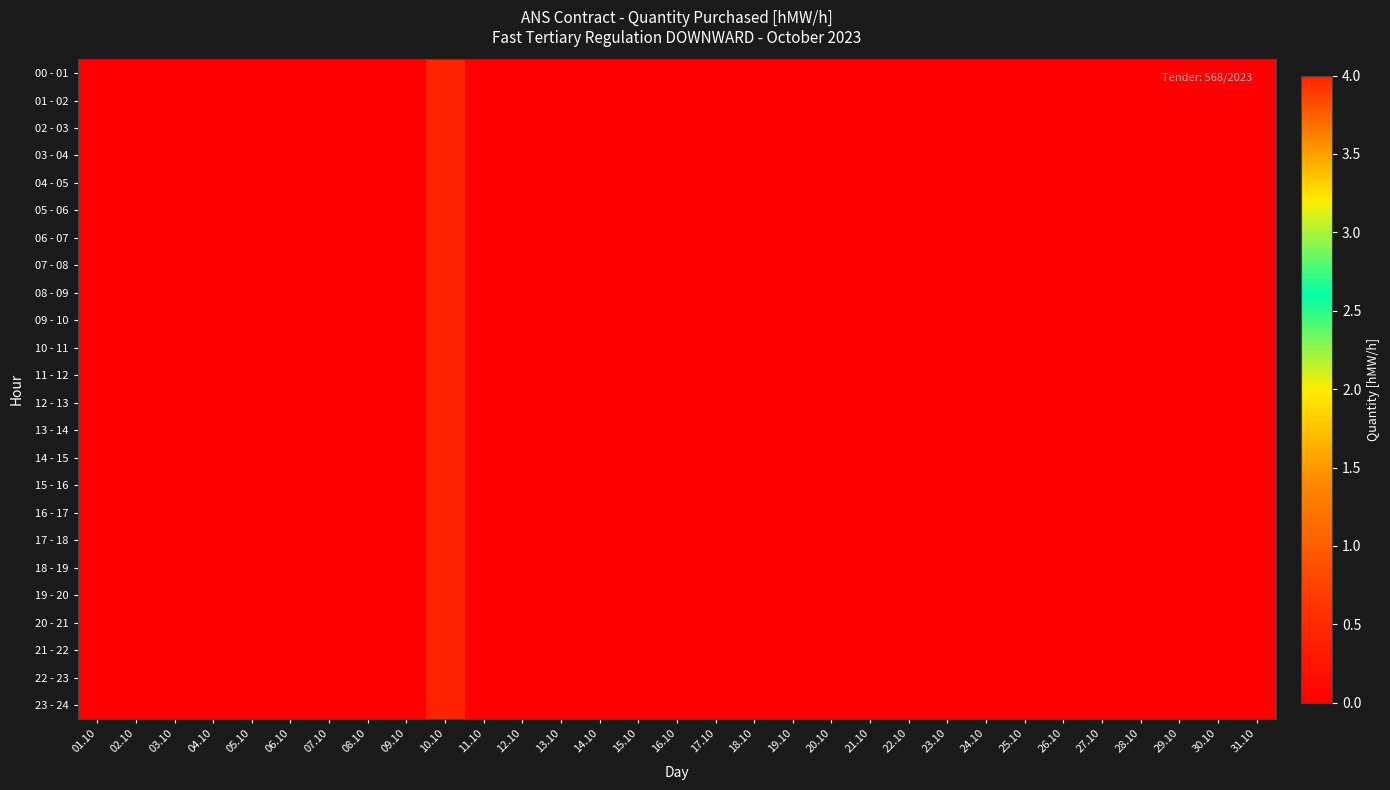

Reading right to left, list all the values displayed in this chart.

00 - 01: 31.10=0	30.10=0	29.10=0	28.10=0	27.10=0	26.10=0	25.10=0	24.10=0	23.10=0	22.10=0	21.10=0	20.10=0	19.10=0	18.10=0	17.10=0	16.10=0	15.10=0	14.10=0	13.10=0	12.10=0	11.10=0	10.10=4	09.10=0	08.10=0	07.10=0	06.10=0	05.10=0	04.10=0	03.10=0	02.10=0	01.10=0
01 - 02: 31.10=0	30.10=0	29.10=0	28.10=0	27.10=0	26.10=0	25.10=0	24.10=0	23.10=0	22.10=0	21.10=0	20.10=0	19.10=0	18.10=0	17.10=0	16.10=0	15.10=0	14.10=0	13.10=0	12.10=0	11.10=0	10.10=4	09.10=0	08.10=0	07.10=0	06.10=0	05.10=0	04.10=0	03.10=0	02.10=0	01.10=0
02 - 03: 31.10=0	30.10=0	29.10=0	28.10=0	27.10=0	26.10=0	25.10=0	24.10=0	23.10=0	22.10=0	21.10=0	20.10=0	19.10=0	18.10=0	17.10=0	16.10=0	15.10=0	14.10=0	13.10=0	12.10=0	11.10=0	10.10=4	09.10=0	08.10=0	07.10=0	06.10=0	05.10=0	04.10=0	03.10=0	02.10=0	01.10=0
03 - 04: 31.10=0	30.10=0	29.10=0	28.10=0	27.10=0	26.10=0	25.10=0	24.10=0	23.10=0	22.10=0	21.10=0	20.10=0	19.10=0	18.10=0	17.10=0	16.10=0	15.10=0	14.10=0	13.10=0	12.10=0	11.10=0	10.10=4	09.10=0	08.10=0	07.10=0	06.10=0	05.10=0	04.10=0	03.10=0	02.10=0	01.10=0
04 - 05: 31.10=0	30.10=0	29.10=0	28.10=0	27.10=0	26.10=0	25.10=0	24.10=0	23.10=0	22.10=0	21.10=0	20.10=0	19.10=0	18.10=0	17.10=0	16.10=0	15.10=0	14.10=0	13.10=0	12.10=0	11.10=0	10.10=4	09.10=0	08.10=0	07.10=0	06.10=0	05.10=0	04.10=0	03.10=0	02.10=0	01.10=0
05 - 06: 31.10=0	30.10=0	29.10=0	28.10=0	27.10=0	26.10=0	25.10=0	24.10=0	23.10=0	22.10=0	21.10=0	20.10=0	19.10=0	18.10=0	17.10=0	16.10=0	15.10=0	14.10=0	13.10=0	12.10=0	11.10=0	10.10=4	09.10=0	08.10=0	07.10=0	06.10=0	05.10=0	04.10=0	03.10=0	02.10=0	01.10=0
06 - 07: 31.10=0	30.10=0	29.10=0	28.10=0	27.10=0	26.10=0	25.10=0	24.10=0	23.10=0	22.10=0	21.10=0	20.10=0	19.10=0	18.10=0	17.10=0	16.10=0	15.10=0	14.10=0	13.10=0	12.10=0	11.10=0	10.10=4	09.10=0	08.10=0	07.10=0	06.10=0	05.10=0	04.10=0	03.10=0	02.10=0	01.10=0
07 - 08: 31.10=0	30.10=0	29.10=0	28.10=0	27.10=0	26.10=0	25.10=0	24.10=0	23.10=0	22.10=0	21.10=0	20.10=0	19.10=0	18.10=0	17.10=0	16.10=0	15.10=0	14.10=0	13.10=0	12.10=0	11.10=0	10.10=4	09.10=0	08.10=0	07.10=0	06.10=0	05.10=0	04.10=0	03.10=0	02.10=0	01.10=0
08 - 09: 31.10=0	30.10=0	29.10=0	28.10=0	27.10=0	26.10=0	25.10=0	24.10=0	23.10=0	22.10=0	21.10=0	20.10=0	19.10=0	18.10=0	17.10=0	16.10=0	15.10=0	14.10=0	13.10=0	12.10=0	11.10=0	10.10=4	09.10=0	08.10=0	07.10=0	06.10=0	05.10=0	04.10=0	03.10=0	02.10=0	01.10=0
09 - 10: 31.10=0	30.10=0	29.10=0	28.10=0	27.10=0	26.10=0	25.10=0	24.10=0	23.10=0	22.10=0	21.10=0	20.10=0	19.10=0	18.10=0	17.10=0	16.10=0	15.10=0	14.10=0	13.10=0	12.10=0	11.10=0	10.10=4	09.10=0	08.10=0	07.10=0	06.10=0	05.10=0	04.10=0	03.10=0	02.10=0	01.10=0
10 - 11: 31.10=0	30.10=0	29.10=0	28.10=0	27.10=0	26.10=0	25.10=0	24.10=0	23.10=0	22.10=0	21.10=0	20.10=0	19.10=0	18.10=0	17.10=0	16.10=0	15.10=0	14.10=0	13.10=0	12.10=0	11.10=0	10.10=4	09.10=0	08.10=0	07.10=0	06.10=0	05.10=0	04.10=0	03.10=0	02.10=0	01.10=0
11 - 12: 31.10=0	30.10=0	29.10=0	28.10=0	27.10=0	26.10=0	25.10=0	24.10=0	23.10=0	22.10=0	21.10=0	20.10=0	19.10=0	18.10=0	17.10=0	16.10=0	15.10=0	14.10=0	13.10=0	12.10=0	11.10=0	10.10=4	09.10=0	08.10=0	07.10=0	06.10=0	05.10=0	04.10=0	03.10=0	02.10=0	01.10=0
12 - 13: 31.10=0	30.10=0	29.10=0	28.10=0	27.10=0	26.10=0	25.10=0	24.10=0	23.10=0	22.10=0	21.10=0	20.10=0	19.10=0	18.10=0	17.10=0	16.10=0	15.10=0	14.10=0	13.10=0	12.10=0	11.10=0	10.10=4	09.10=0	08.10=0	07.10=0	06.10=0	05.10=0	04.10=0	03.10=0	02.10=0	01.10=0
13 - 14: 31.10=0	30.10=0	29.10=0	28.10=0	27.10=0	26.10=0	25.10=0	24.10=0	23.10=0	22.10=0	21.10=0	20.10=0	19.10=0	18.10=0	17.10=0	16.10=0	15.10=0	14.10=0	13.10=0	12.10=0	11.10=0	10.10=4	09.10=0	08.10=0	07.10=0	06.10=0	05.10=0	04.10=0	03.10=0	02.10=0	01.10=0
14 - 15: 31.10=0	30.10=0	29.10=0	28.10=0	27.10=0	26.10=0	25.10=0	24.10=0	23.10=0	22.10=0	21.10=0	20.10=0	19.10=0	18.10=0	17.10=0	16.10=0	15.10=0	14.10=0	13.10=0	12.10=0	11.10=0	10.10=4	09.10=0	08.10=0	07.10=0	06.10=0	05.10=0	04.10=0	03.10=0	02.10=0	01.10=0
15 - 16: 31.10=0	30.10=0	29.10=0	28.10=0	27.10=0	26.10=0	25.10=0	24.10=0	23.10=0	22.10=0	21.10=0	20.10=0	19.10=0	18.10=0	17.10=0	16.10=0	15.10=0	14.10=0	13.10=0	12.10=0	11.10=0	10.10=4	09.10=0	08.10=0	07.10=0	06.10=0	05.10=0	04.10=0	03.10=0	02.10=0	01.10=0
16 - 17: 31.10=0	30.10=0	29.10=0	28.10=0	27.10=0	26.10=0	25.10=0	24.10=0	23.10=0	22.10=0	21.10=0	20.10=0	19.10=0	18.10=0	17.10=0	16.10=0	15.10=0	14.10=0	13.10=0	12.10=0	11.10=0	10.10=4	09.10=0	08.10=0	07.10=0	06.10=0	05.10=0	04.10=0	03.10=0	02.10=0	01.10=0
17 - 18: 31.10=0	30.10=0	29.10=0	28.10=0	27.10=0	26.10=0	25.10=0	24.10=0	23.10=0	22.10=0	21.10=0	20.10=0	19.10=0	18.10=0	17.10=0	16.10=0	15.10=0	14.10=0	13.10=0	12.10=0	11.10=0	10.10=4	09.10=0	08.10=0	07.10=0	06.10=0	05.10=0	04.10=0	03.10=0	02.10=0	01.10=0
18 - 19: 31.10=0	30.10=0	29.10=0	28.10=0	27.10=0	26.10=0	25.10=0	24.10=0	23.10=0	22.10=0	21.10=0	20.10=0	19.10=0	18.10=0	17.10=0	16.10=0	15.10=0	14.10=0	13.10=0	12.10=0	11.10=0	10.10=4	09.10=0	08.10=0	07.10=0	06.10=0	05.10=0	04.10=0	03.10=0	02.10=0	01.10=0
19 - 20: 31.10=0	30.10=0	29.10=0	28.10=0	27.10=0	26.10=0	25.10=0	24.10=0	23.10=0	22.10=0	21.10=0	20.10=0	19.10=0	18.10=0	17.10=0	16.10=0	15.10=0	14.10=0	13.10=0	12.10=0	11.10=0	10.10=4	09.10=0	08.10=0	07.10=0	06.10=0	05.10=0	04.10=0	03.10=0	02.10=0	01.10=0
20 - 21: 31.10=0	30.10=0	29.10=0	28.10=0	27.10=0	26.10=0	25.10=0	24.10=0	23.10=0	22.10=0	21.10=0	20.10=0	19.10=0	18.10=0	17.10=0	16.10=0	15.10=0	14.10=0	13.10=0	12.10=0	11.10=0	10.10=4	09.10=0	08.10=0	07.10=0	06.10=0	05.10=0	04.10=0	03.10=0	02.10=0	01.10=0
21 - 22: 31.10=0	30.10=0	29.10=0	28.10=0	27.10=0	26.10=0	25.10=0	24.10=0	23.10=0	22.10=0	21.10=0	20.10=0	19.10=0	18.10=0	17.10=0	16.10=0	15.10=0	14.10=0	13.10=0	12.10=0	11.10=0	10.10=4	09.10=0	08.10=0	07.10=0	06.10=0	05.10=0	04.10=0	03.10=0	02.10=0	01.10=0
22 - 23: 31.10=0	30.10=0	29.10=0	28.10=0	27.10=0	26.10=0	25.10=0	24.10=0	23.10=0	22.10=0	21.10=0	20.10=0	19.10=0	18.10=0	17.10=0	16.10=0	15.10=0	14.10=0	13.10=0	12.10=0	11.10=0	10.10=4	09.10=0	08.10=0	07.10=0	06.10=0	05.10=0	04.10=0	03.10=0	02.10=0	01.10=0
23 - 24: 31.10=0	30.10=0	29.10=0	28.10=0	27.10=0	26.10=0	25.10=0	24.10=0	23.10=0	22.10=0	21.10=0	20.10=0	19.10=0	18.10=0	17.10=0	16.10=0	15.10=0	14.10=0	13.10=0	12.10=0	11.10=0	10.10=4	09.10=0	08.10=0	07.10=0	06.10=0	05.10=0	04.10=0	03.10=0	02.10=0	01.10=0